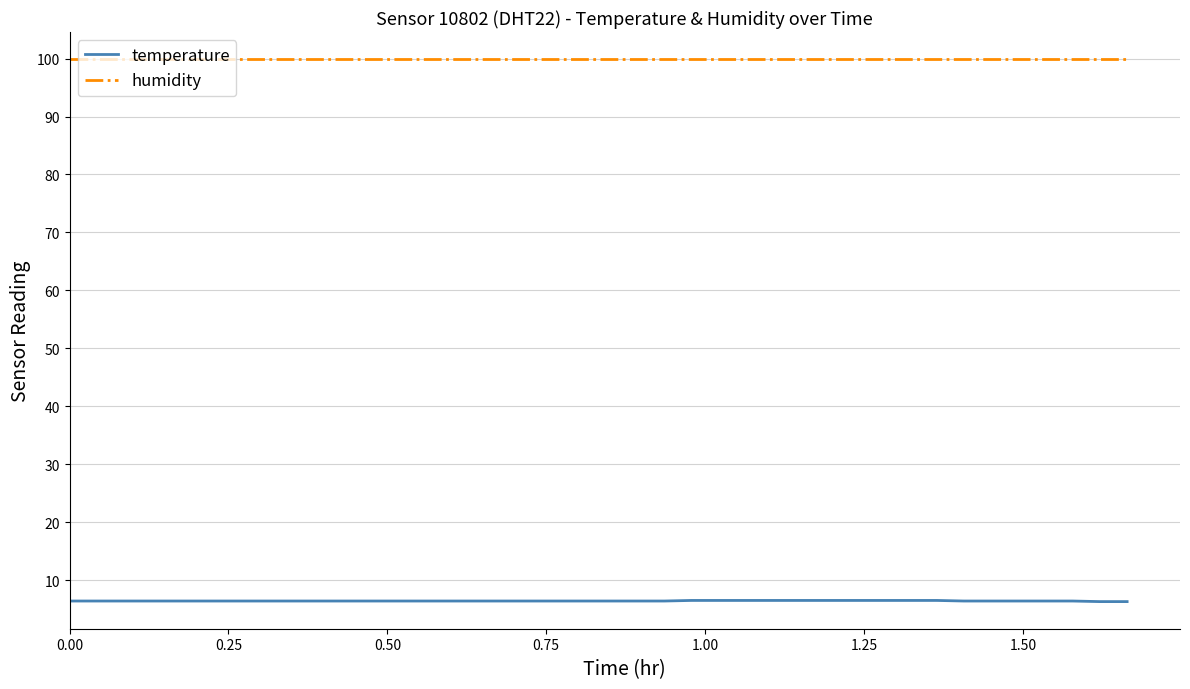

At how many categories does at least one series exceed 14?

40